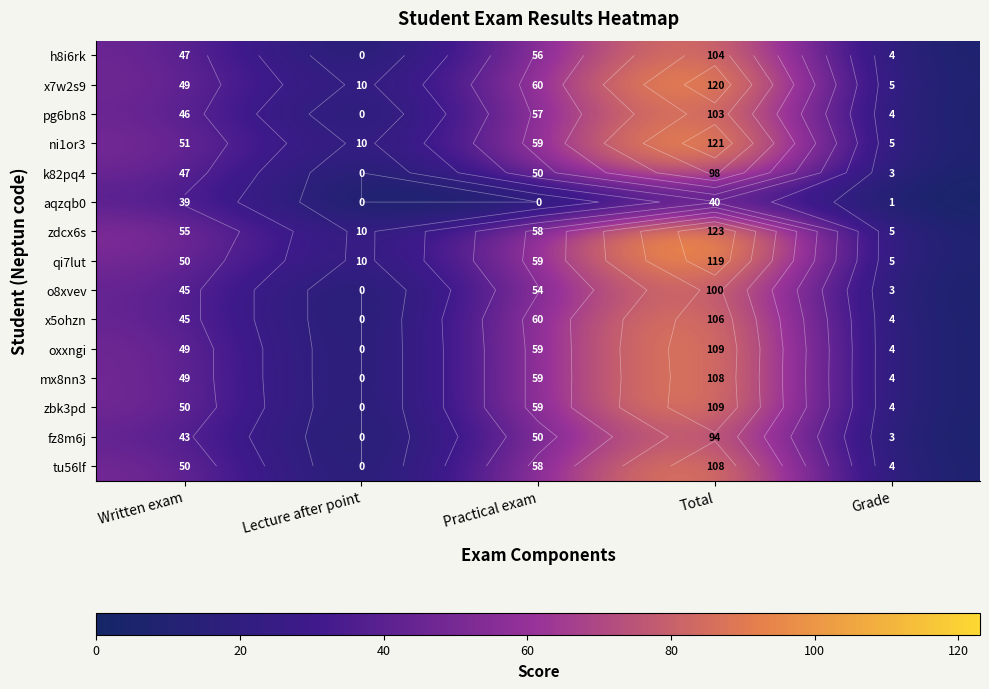

Which series has the largest total across all categories?

zdcx6s